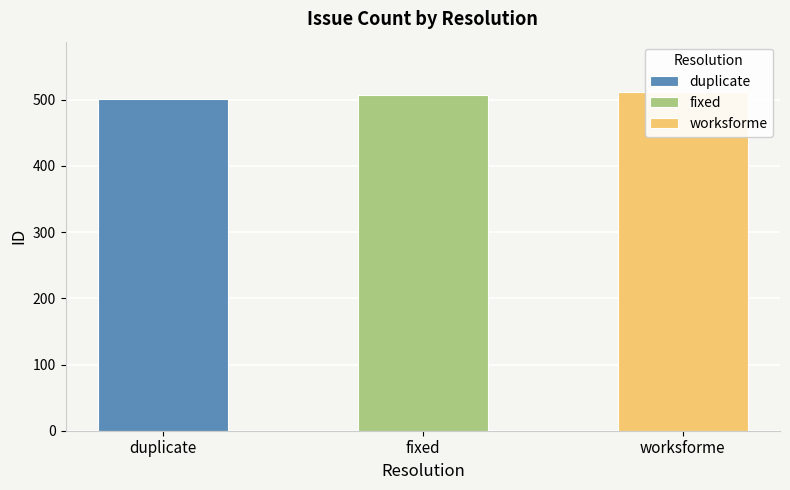

Approximately how many times larger is the value at worksforme compared to duplicate?

1.0